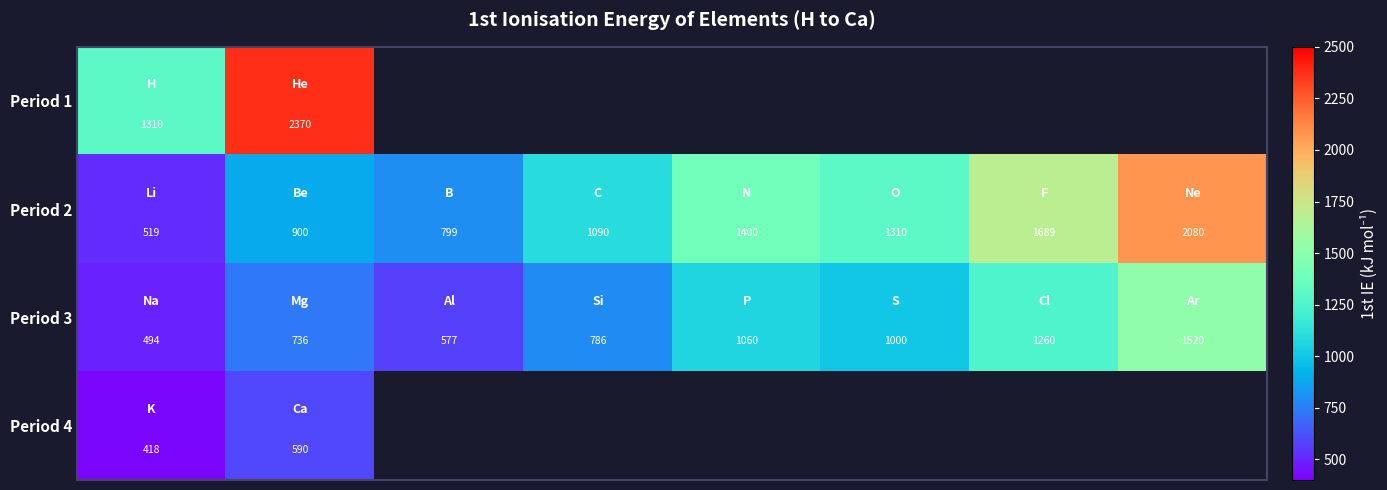

What is the difference between the second highest and second lowest values in the Period 3 series?

683